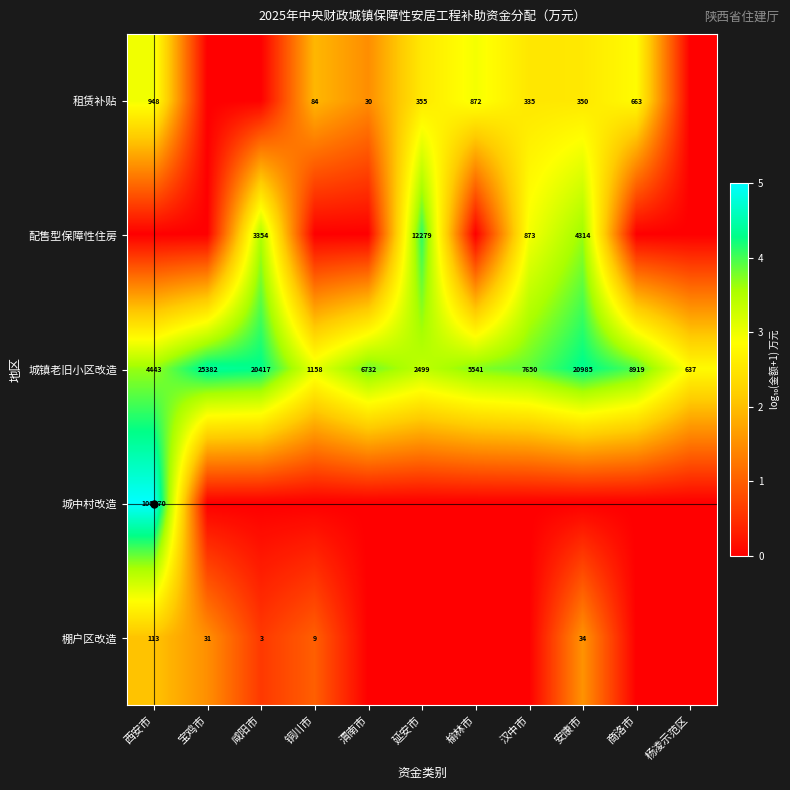

What value does the 城镇老旧小区改造 series have at 商洛市, to the nearest 10?

8920